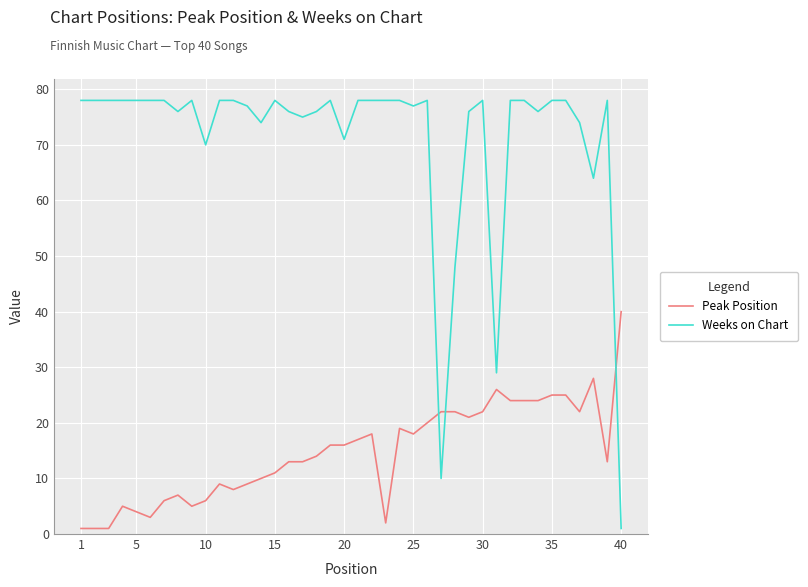

Which series has the widest spread of values?

Weeks on Chart